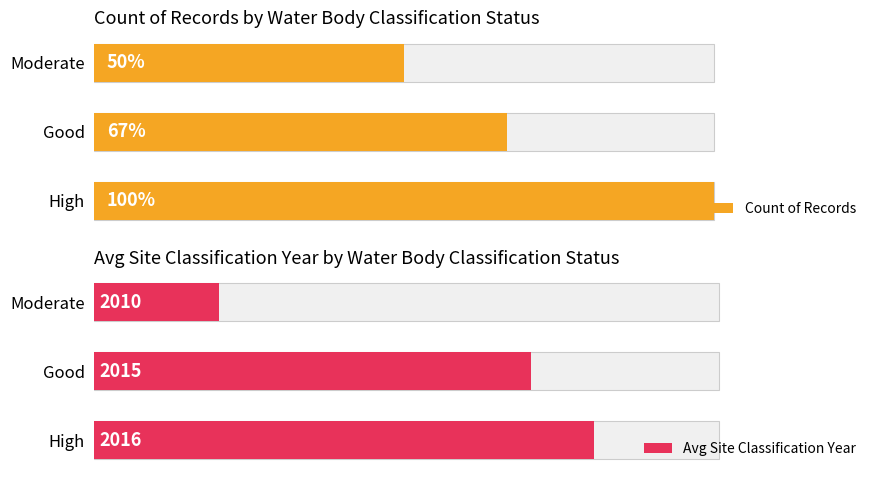

What is the sum of all Count of Records values?

13